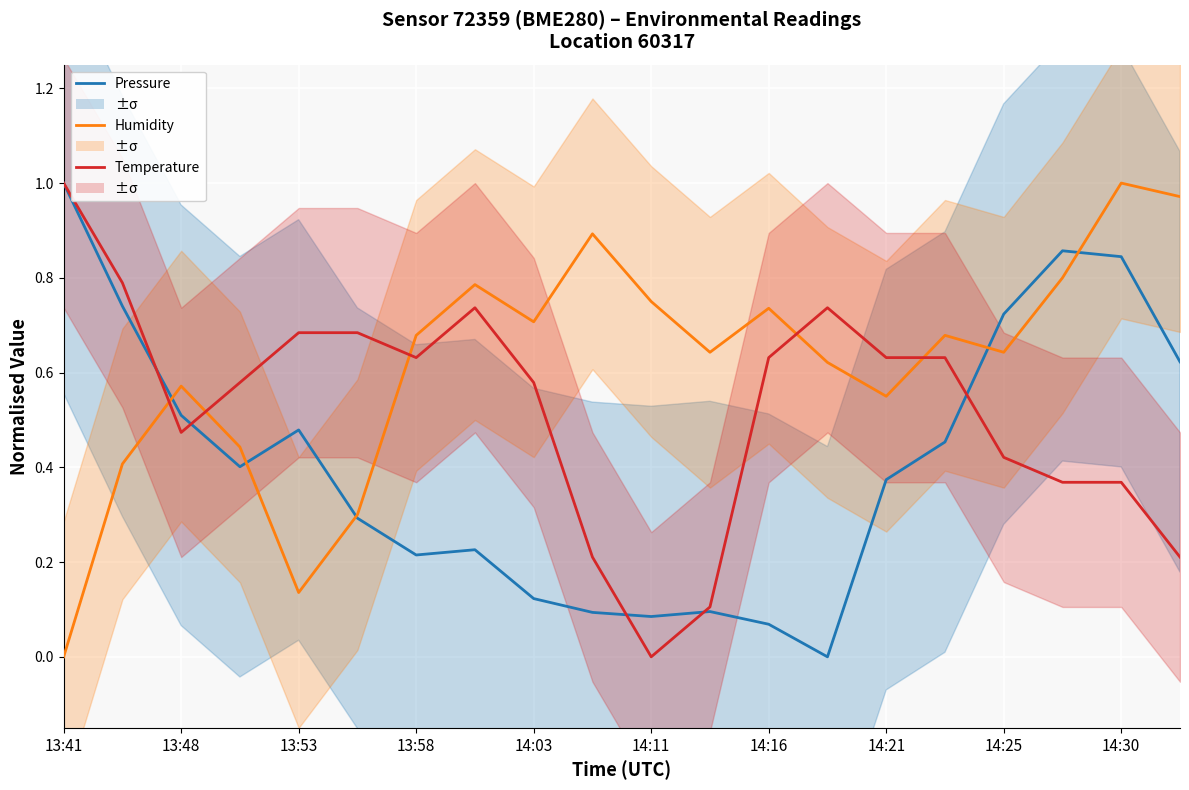

What is the difference between the maximum and minimum values in the Pressure series?

1.0